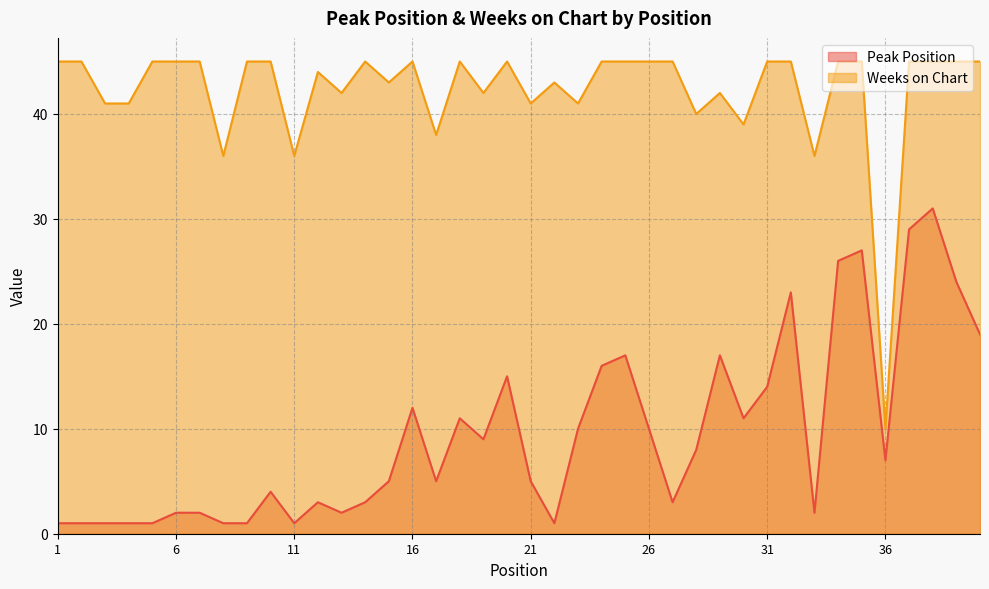

What is the sum of the Peak Position values at 20 and 9?

16